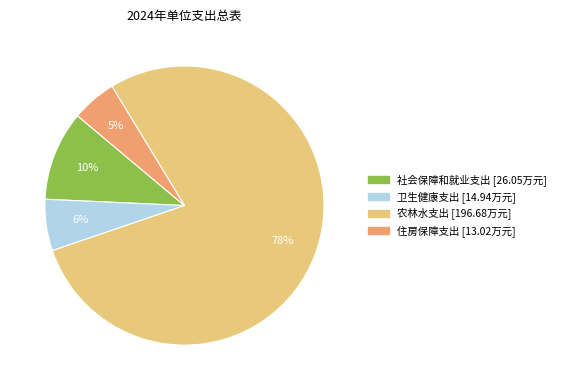

True or false: 卫生健康支出 accounts for 6% of the total.

True